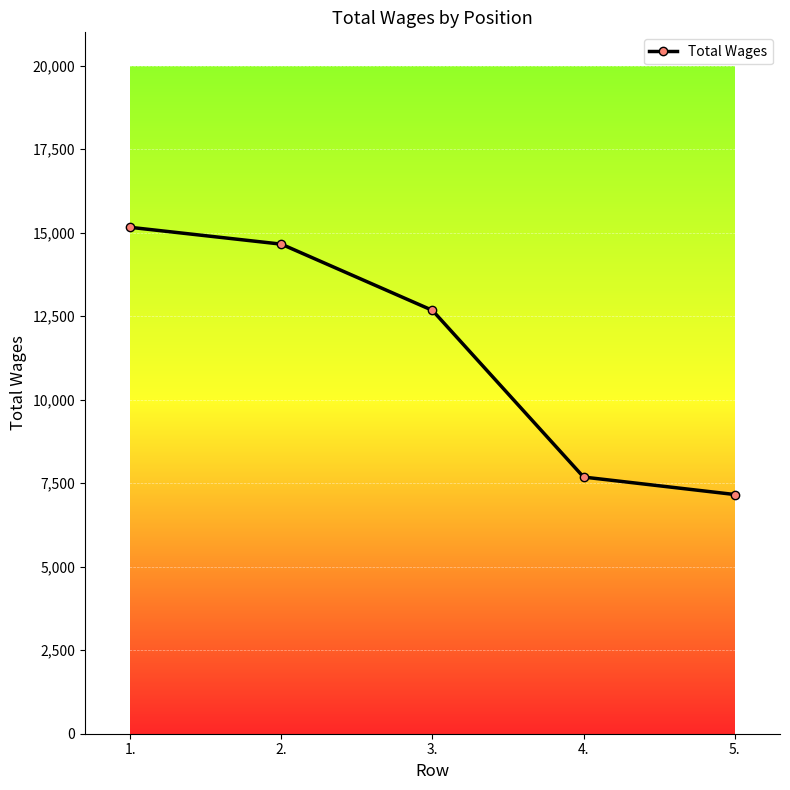

How many lines are shown in the chart?

1